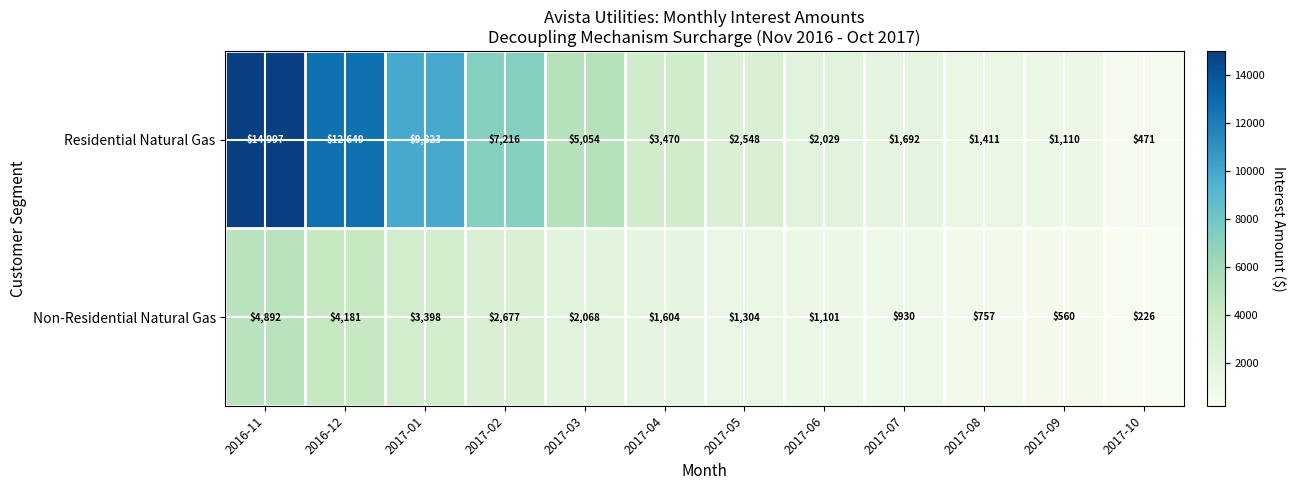

What is the average value of the Non-Residential Natural Gas series?

1975